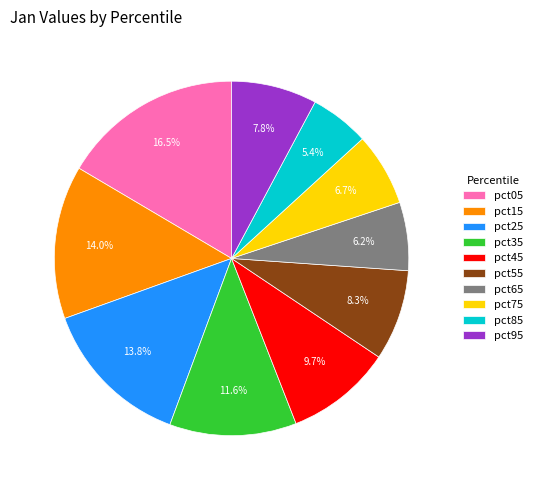

What percentage is the pct55 slice, to the nearest percent?

8%